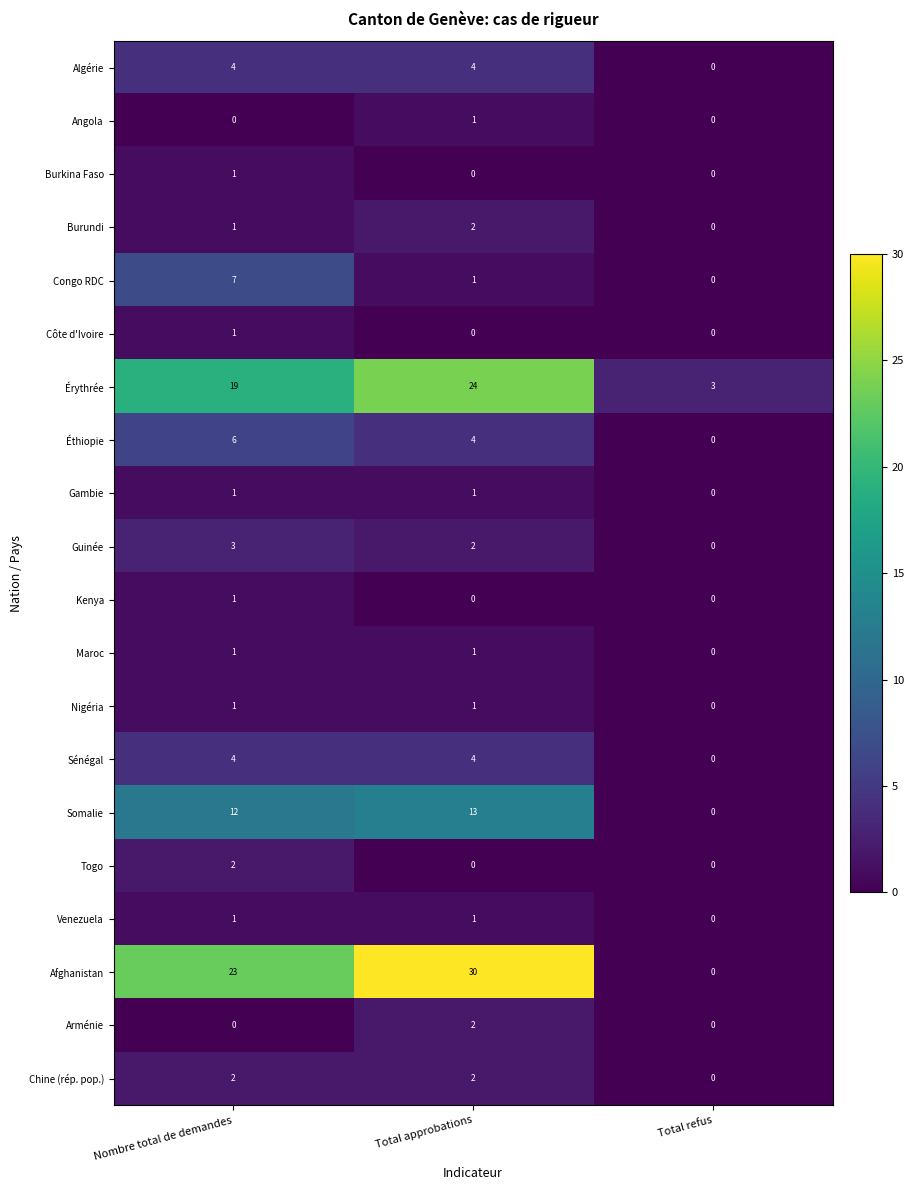

The Afghanistan series shows 30 at Total approbations. True or false?

True